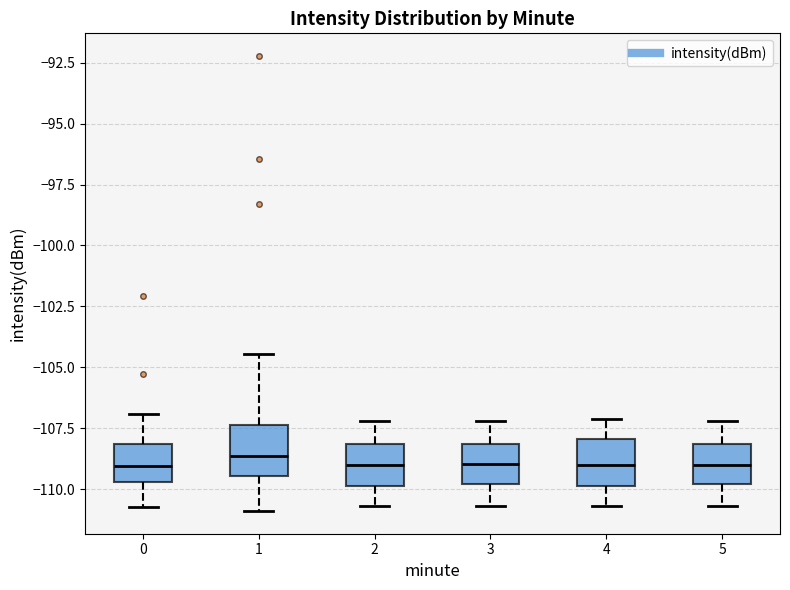

Where does the median line of the box at x = 3 sit on the y-axis? The values are not printed on the chart, so give them approximately, as read against the axis.

-109.0